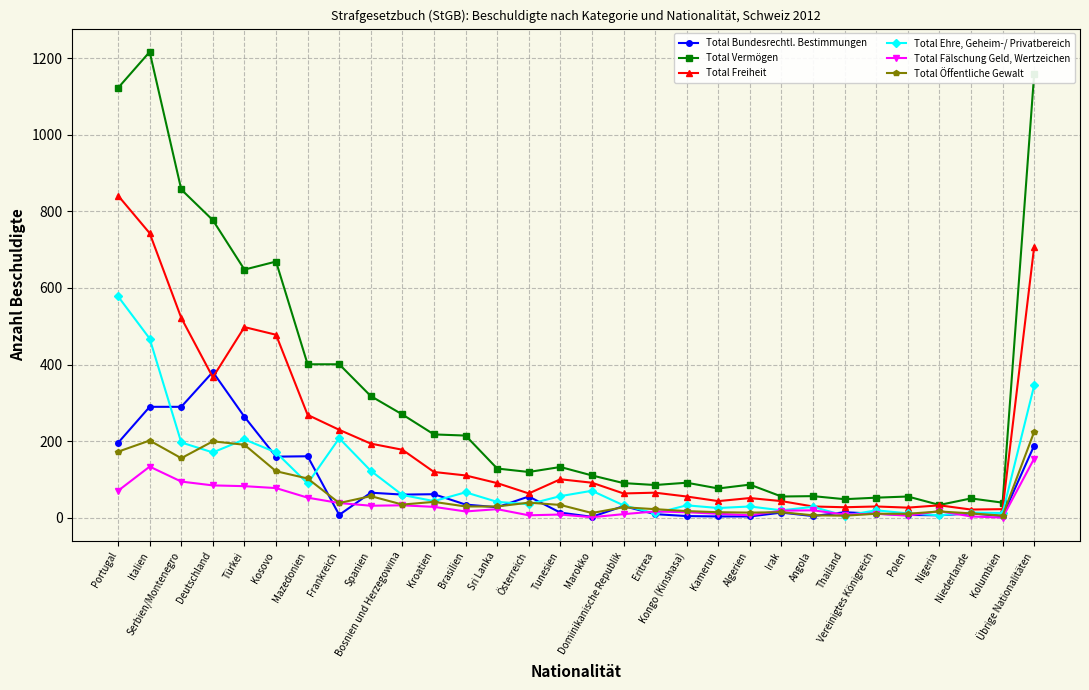

Does the chart have visible grid lines?

Yes